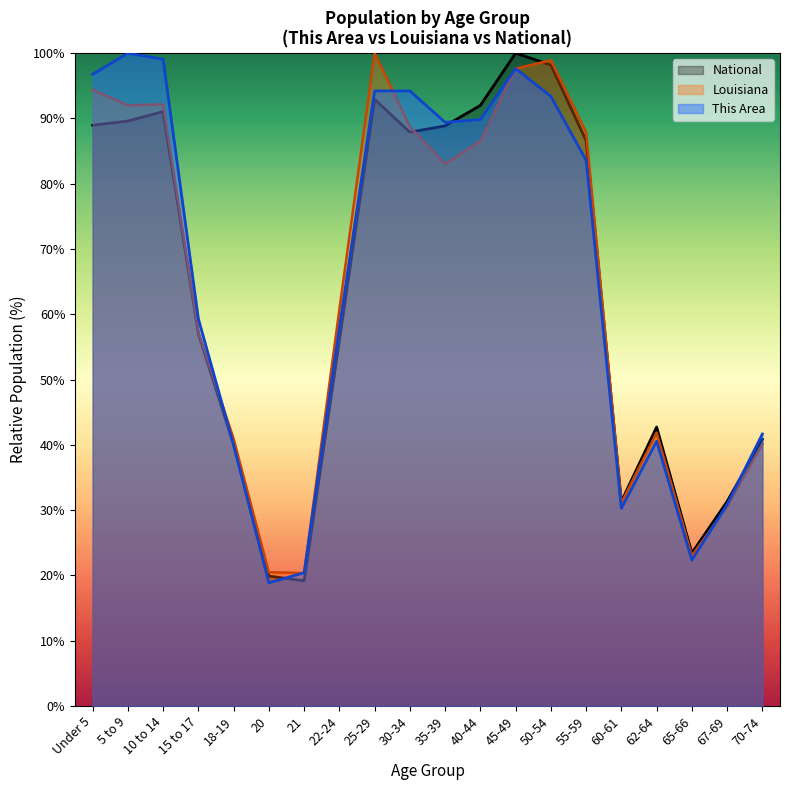

How many lines are shown in the chart?

3